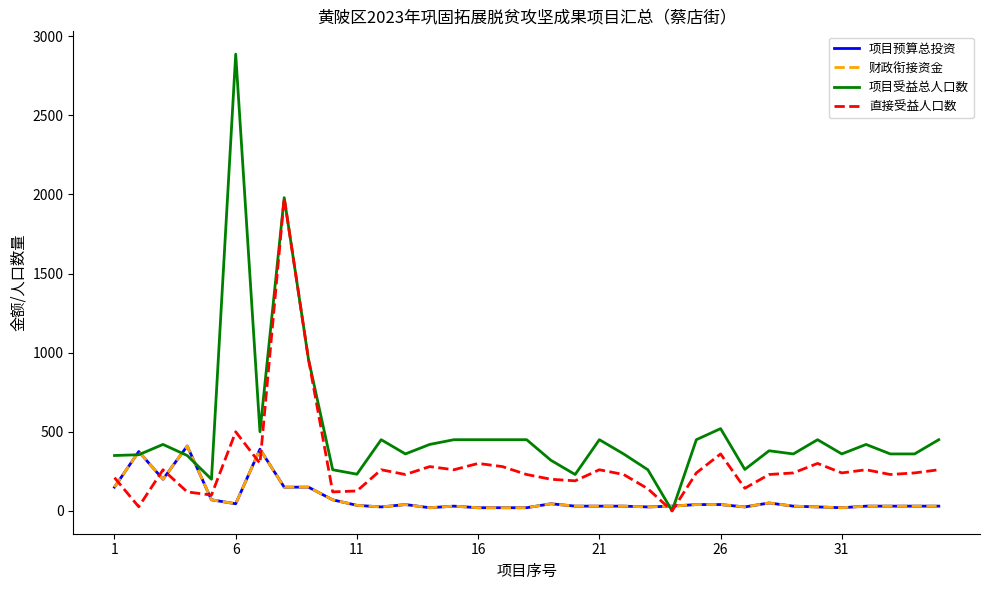

In 直接受益人口数, how many points are lower than both neighbors (excluding endpoints)?

11